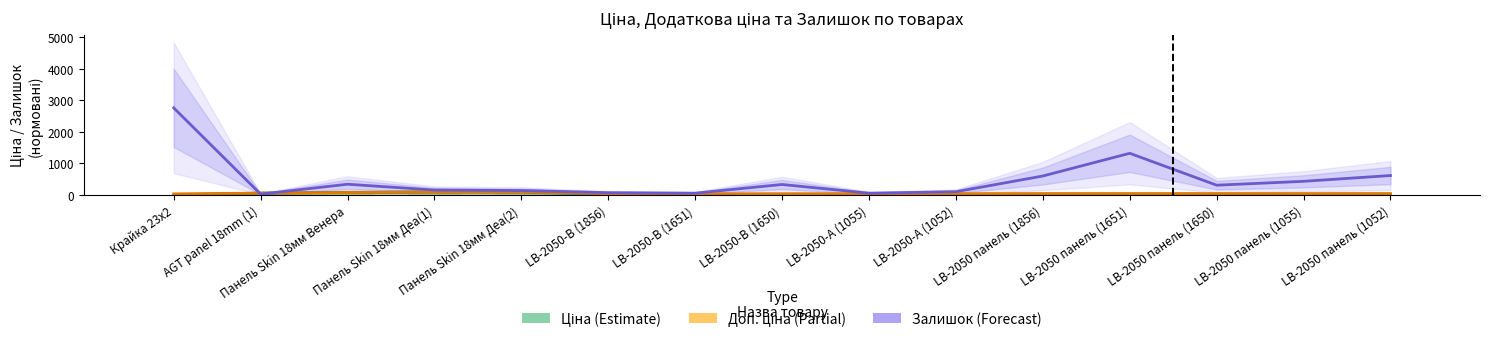

The Доп. ціна (Estimate partial) series shows 41.9 at LB-2050 панель (1856). True or false?

True